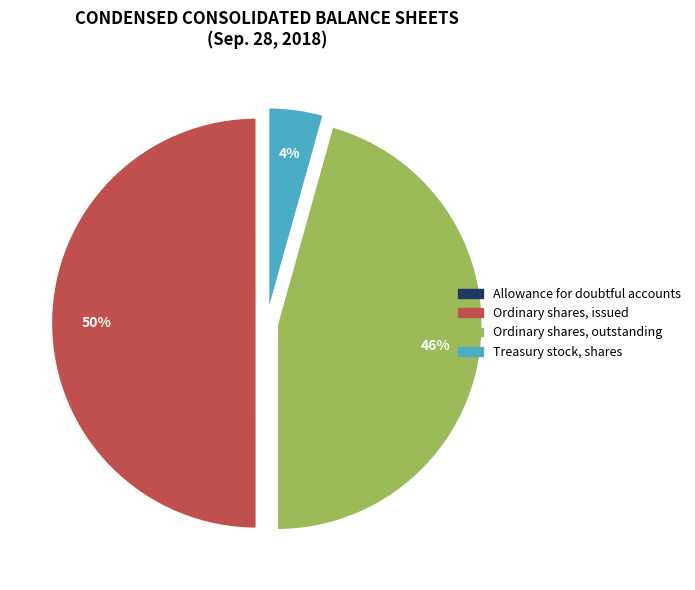

To the nearest percent, what is the average slice percentage?

25%